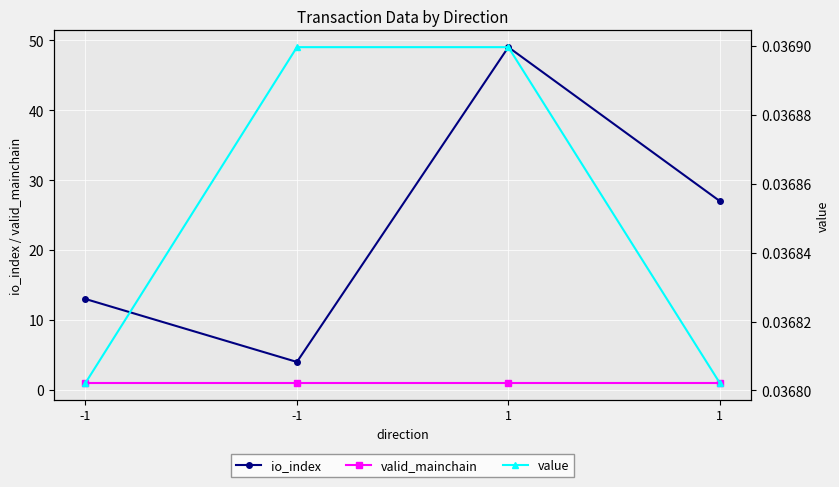

What is the value of the io_index point at the 4th from the left?

49.0